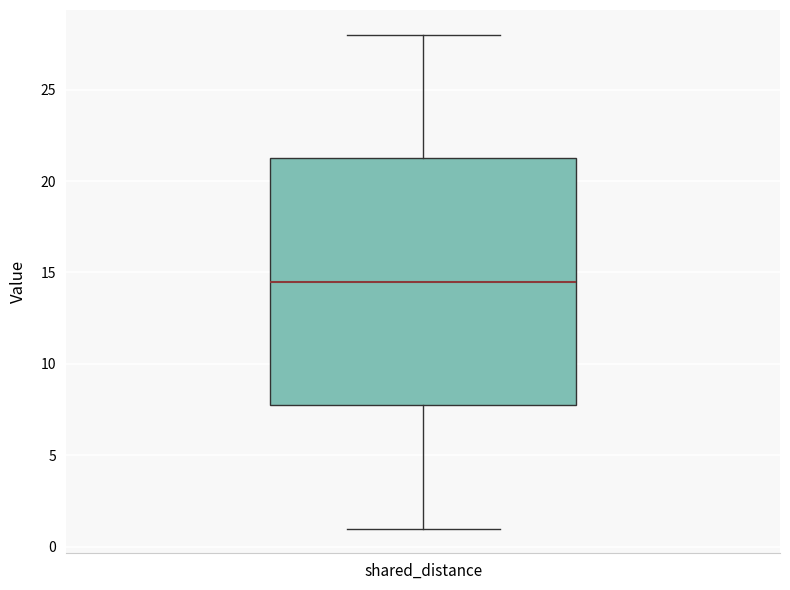

Transcribe this box plot: give where the median line is, the range the box spans, and where the two whiskers end, as read against the y-axis. The values are not printed on the chart, so give them approximately, as read against the axis.

median 14.5, box 8.0 to 21.5, whiskers 1.0 to 28.0